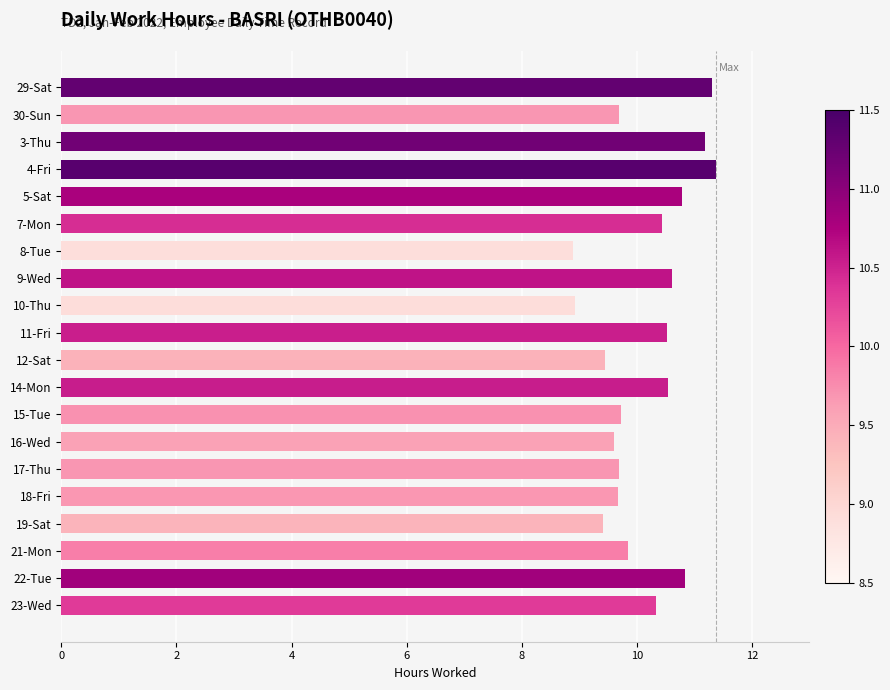

The chart shows a value of 15.9 at 10-Thu. True or false?

False